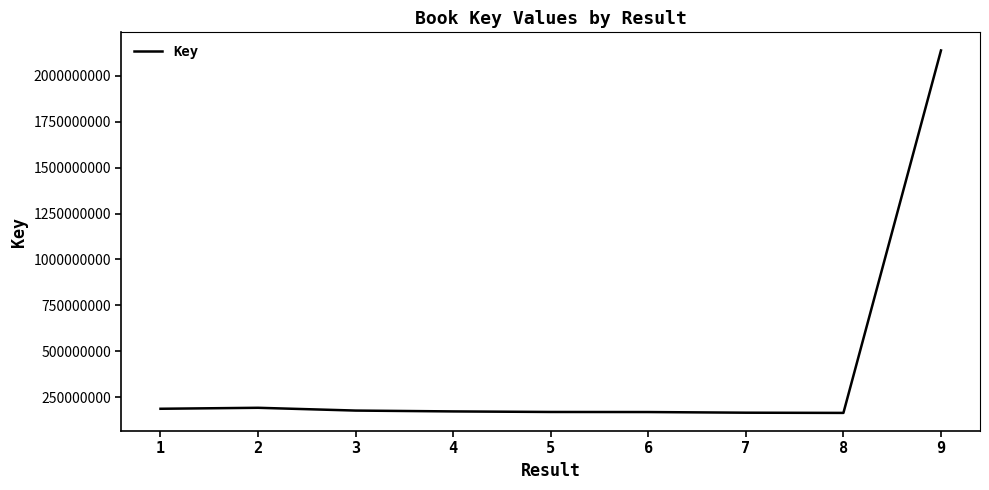

How many values are below 173048004?

4